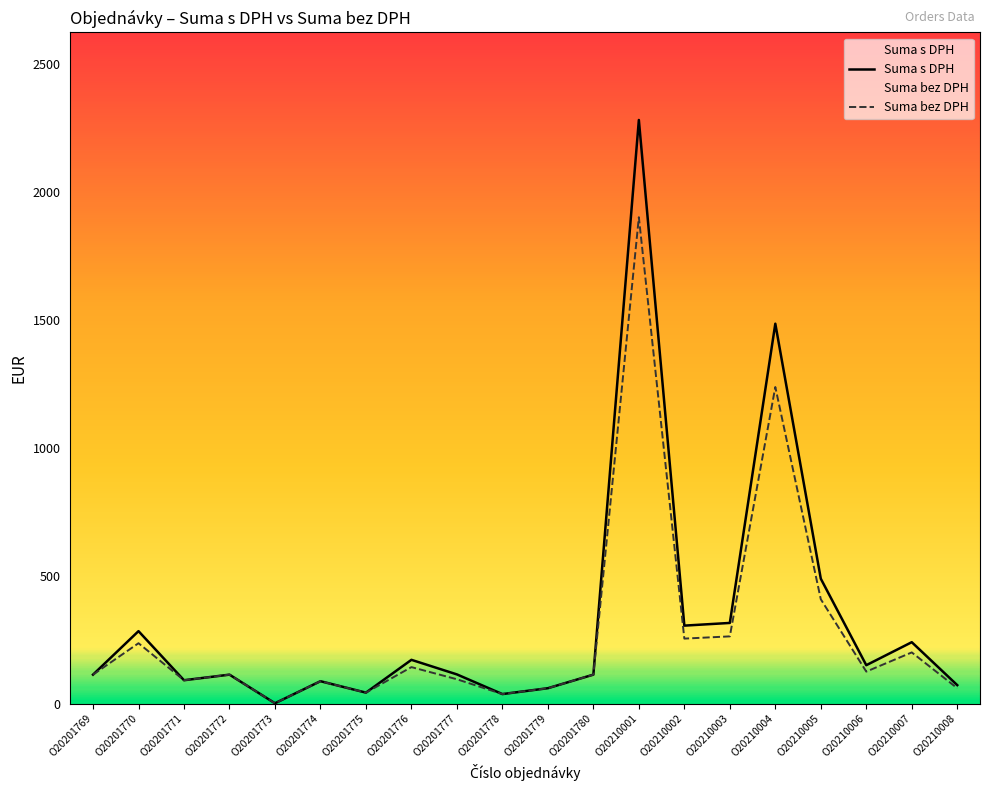

What is the value of the Suma s DPH point at the 13th from the left?

2282.4